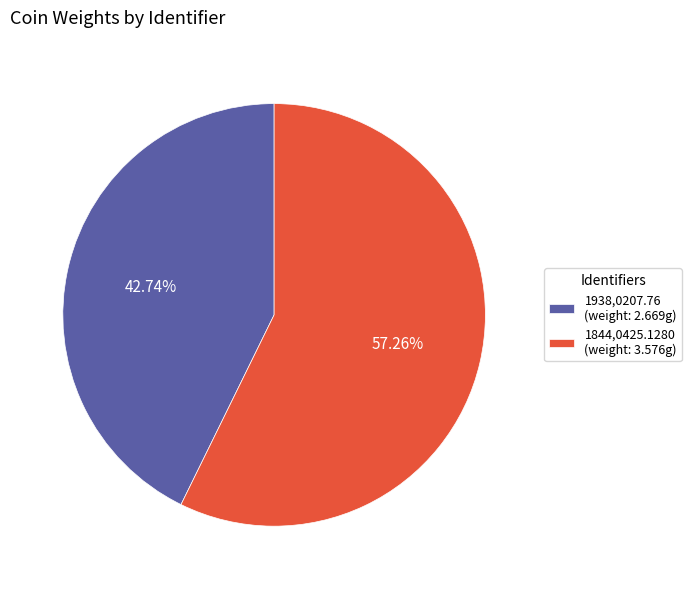

Is it true that 1938,0207.76 is 37% of the pie?

False